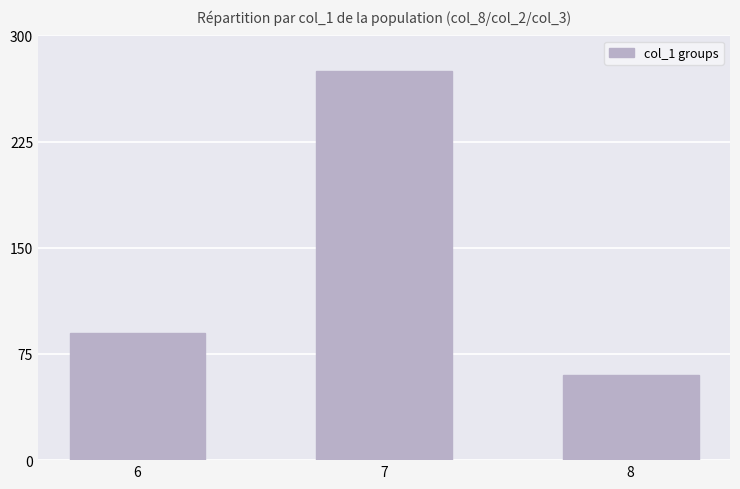

What is the approximate value at 7, to the nearest 10?

280